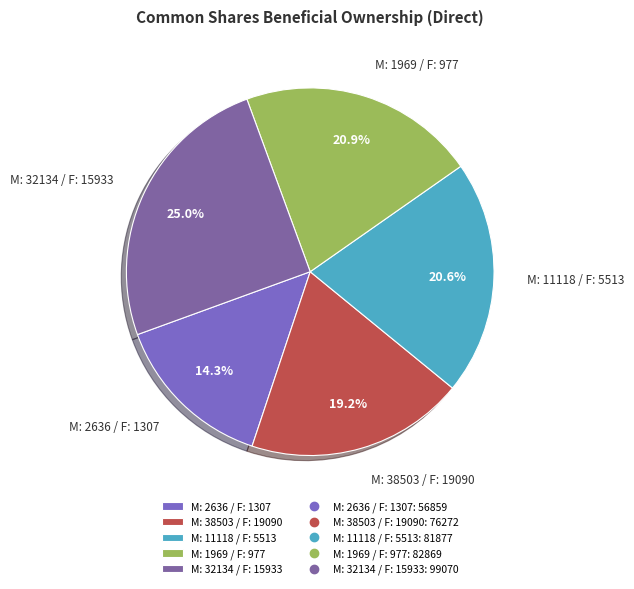

True or false: M: 1969 / F: 977 accounts for 21% of the total.

True